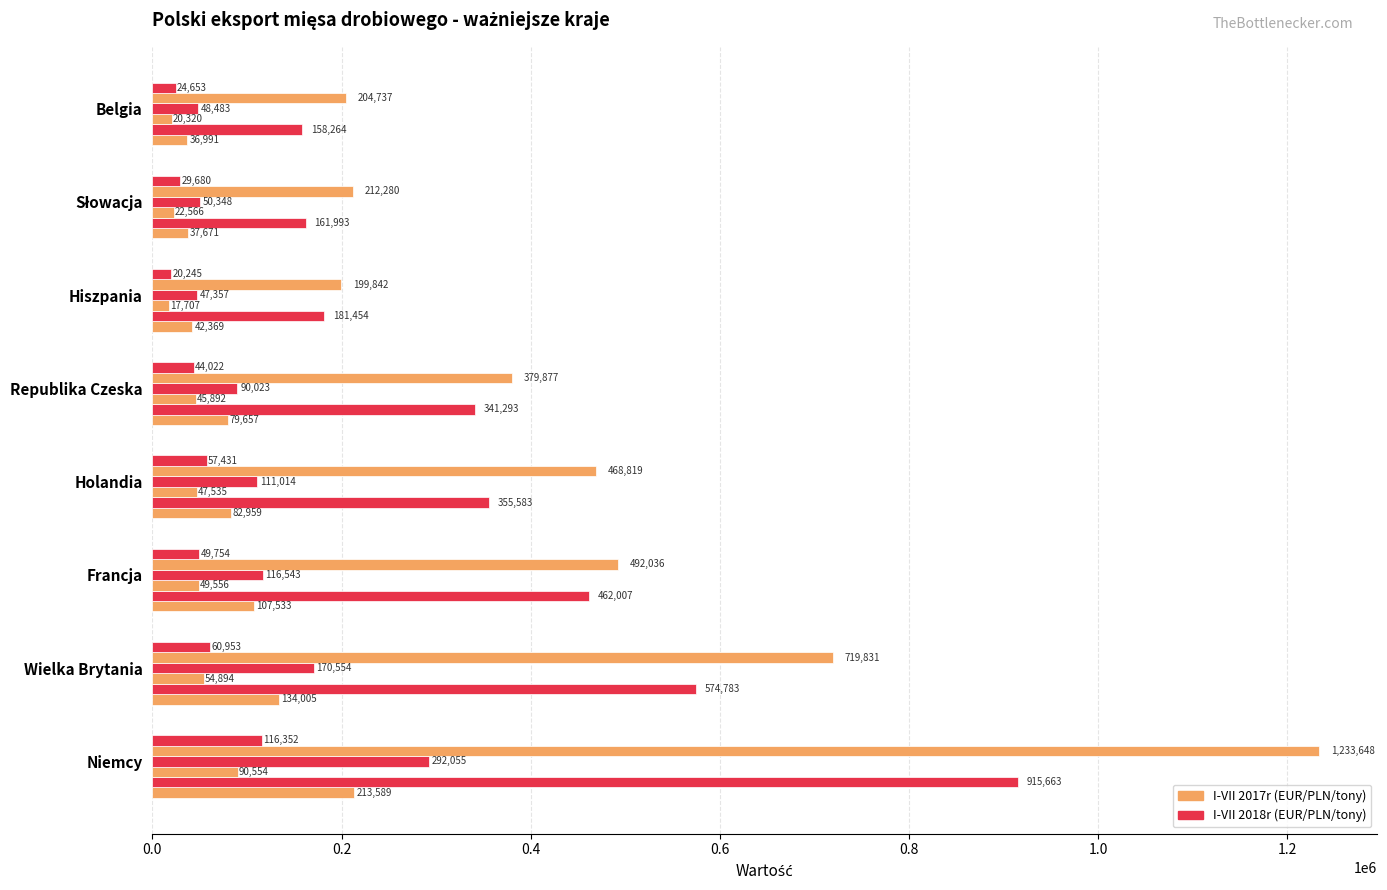

What is the smallest value displayed?

17707.2